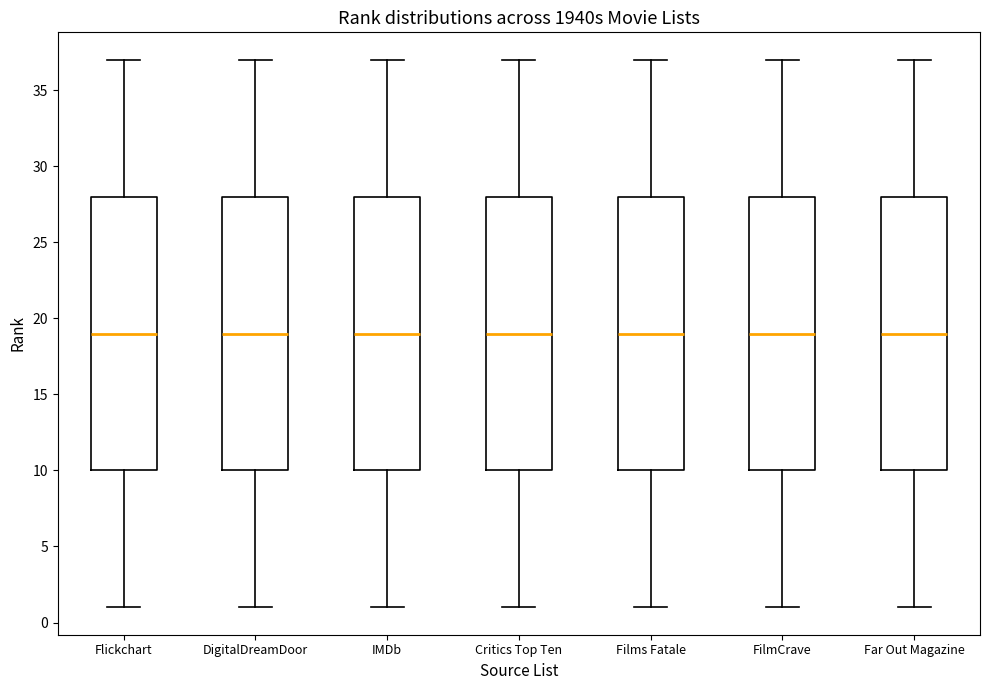

Where does the median line of the box for Films Fatale sit on the y-axis? The values are not printed on the chart, so give them approximately, as read against the axis.

19